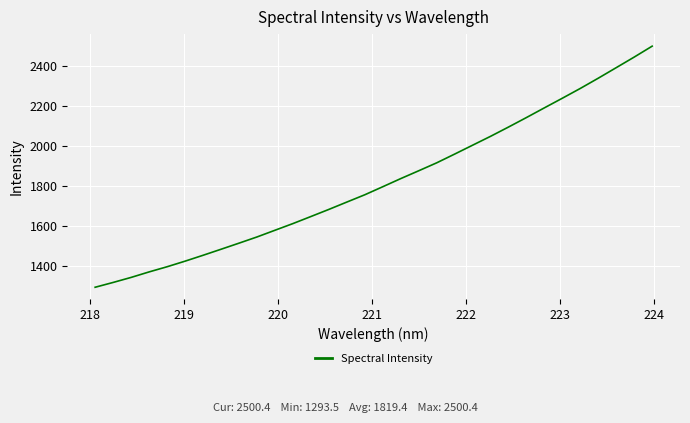

What is the difference between the maximum and minimum values?

1207.0